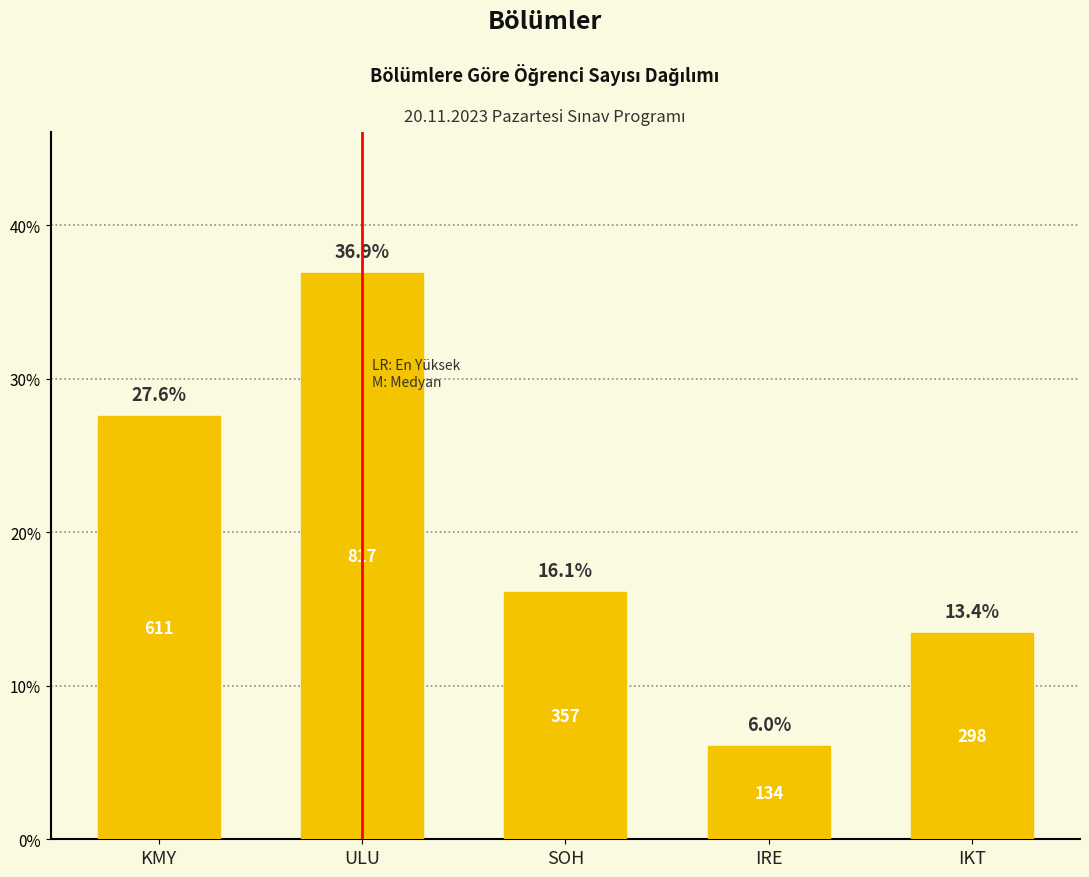

Reading left to right, extract all data points from this chart.

27.6	36.9	16.1	6.0	13.4